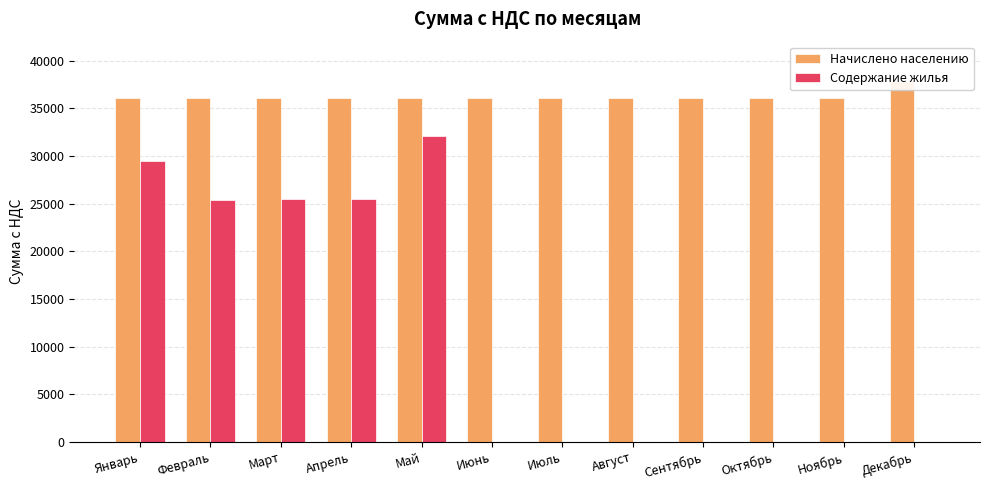

What is the label of the 1st bar from the right?

Декабрь